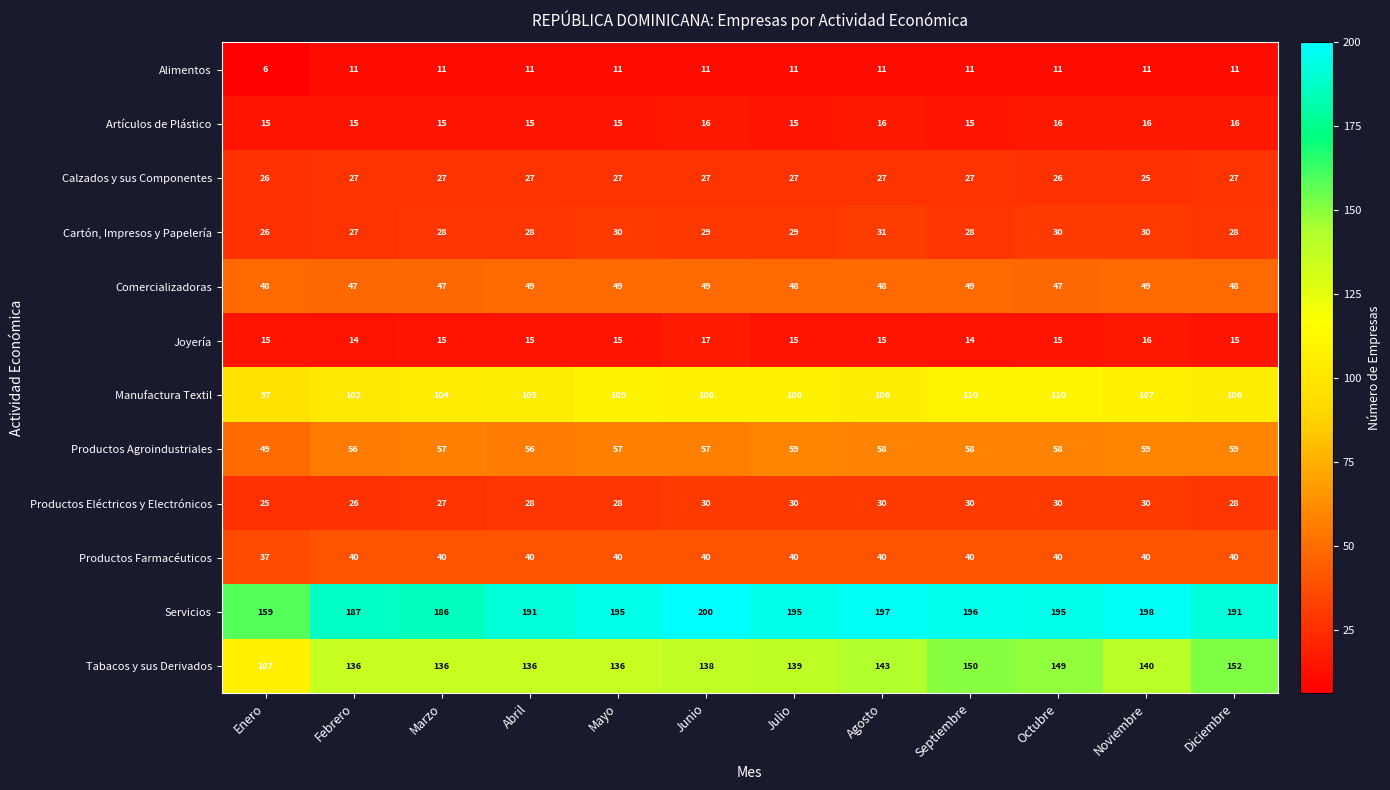

Which category has the lowest value across all series?

Enero